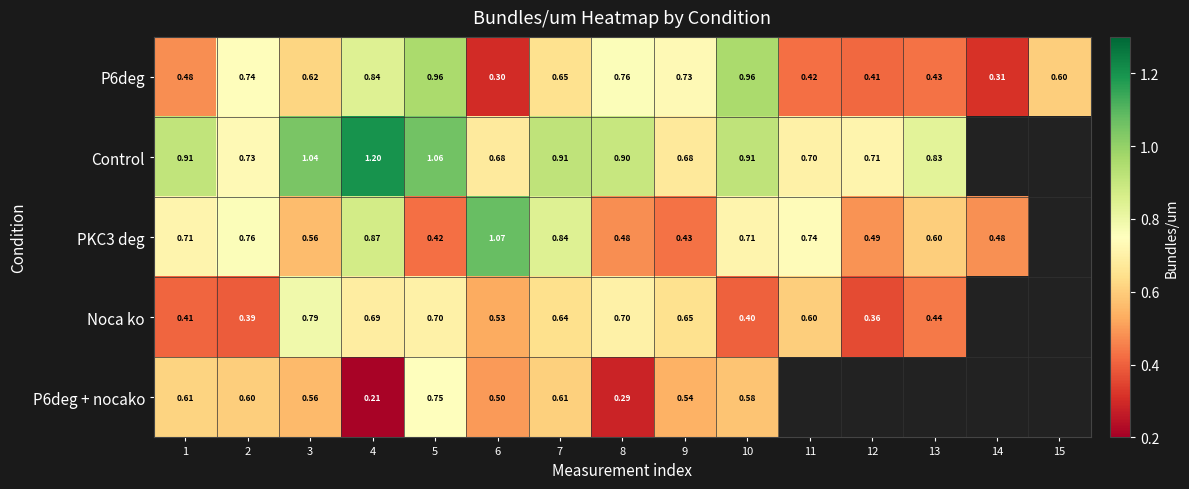

Is the value of Noca ko at 7 greater than the value of PKC3 deg at 11?

No